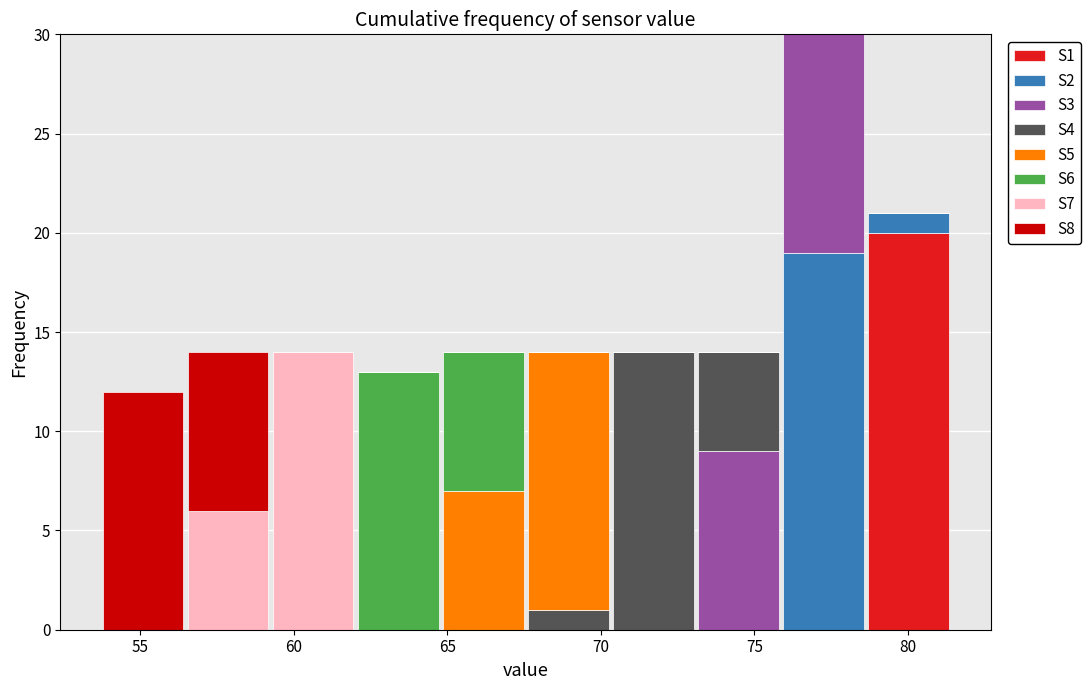

Which range on the x-axis has the tallest stacked bar (by total height)?

76.0 to 78.5